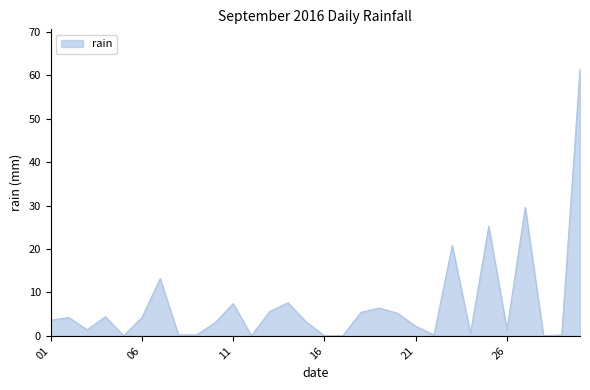

What is the greatest value displayed?

61.4